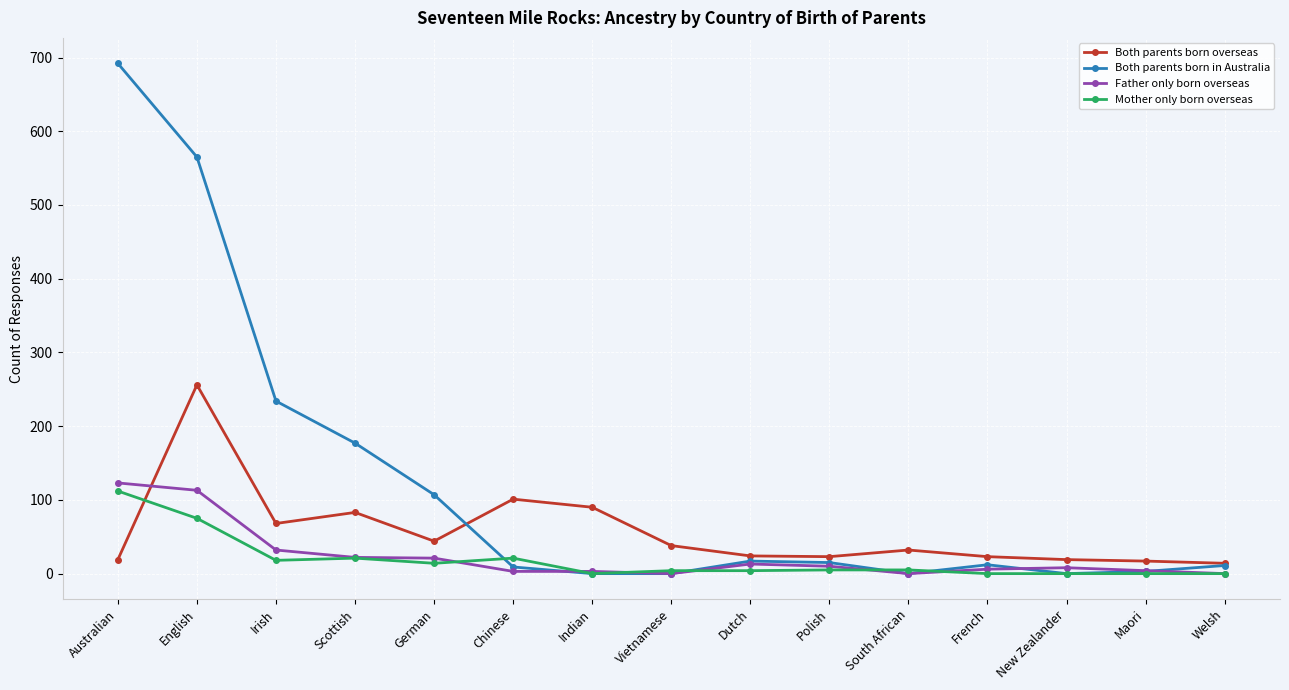

At which label is Mother only born overseas closest to 56?

English